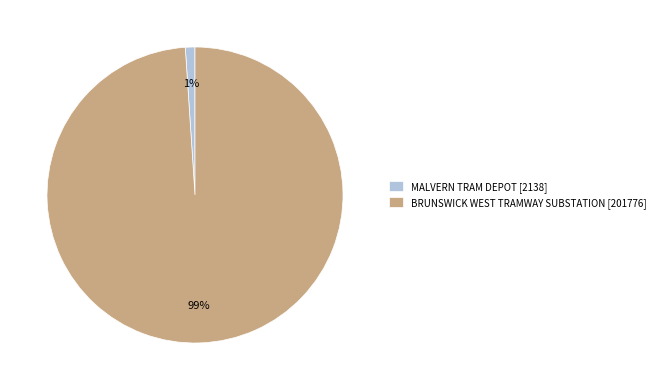

Is BRUNSWICK WEST TRAMWAY SUBSTATION the majority of the pie?

Yes